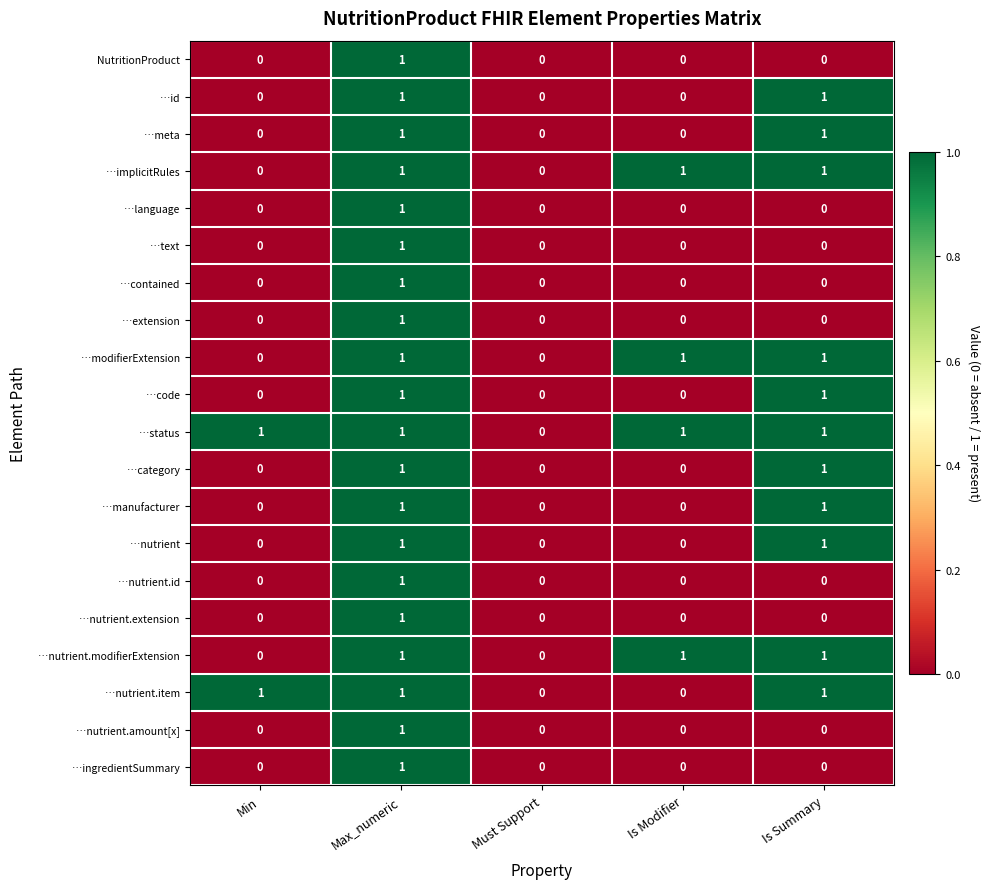

True or false: …extension has a value of 0 at Must Support.

True